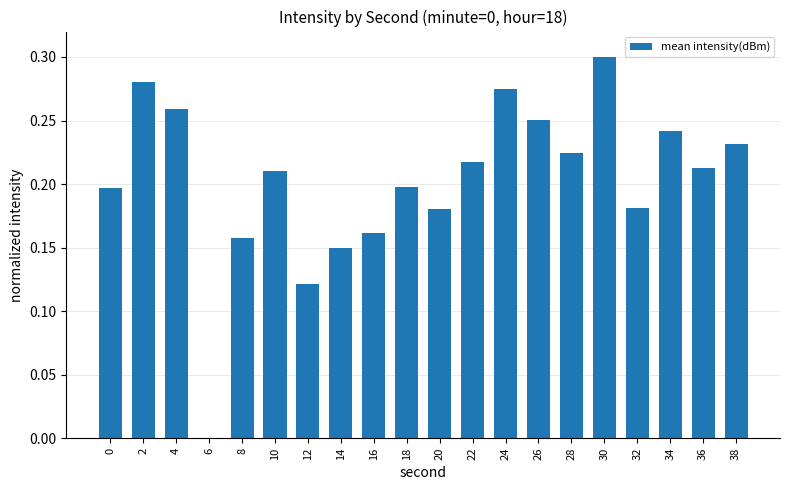

What is the sum of all values?

4.0